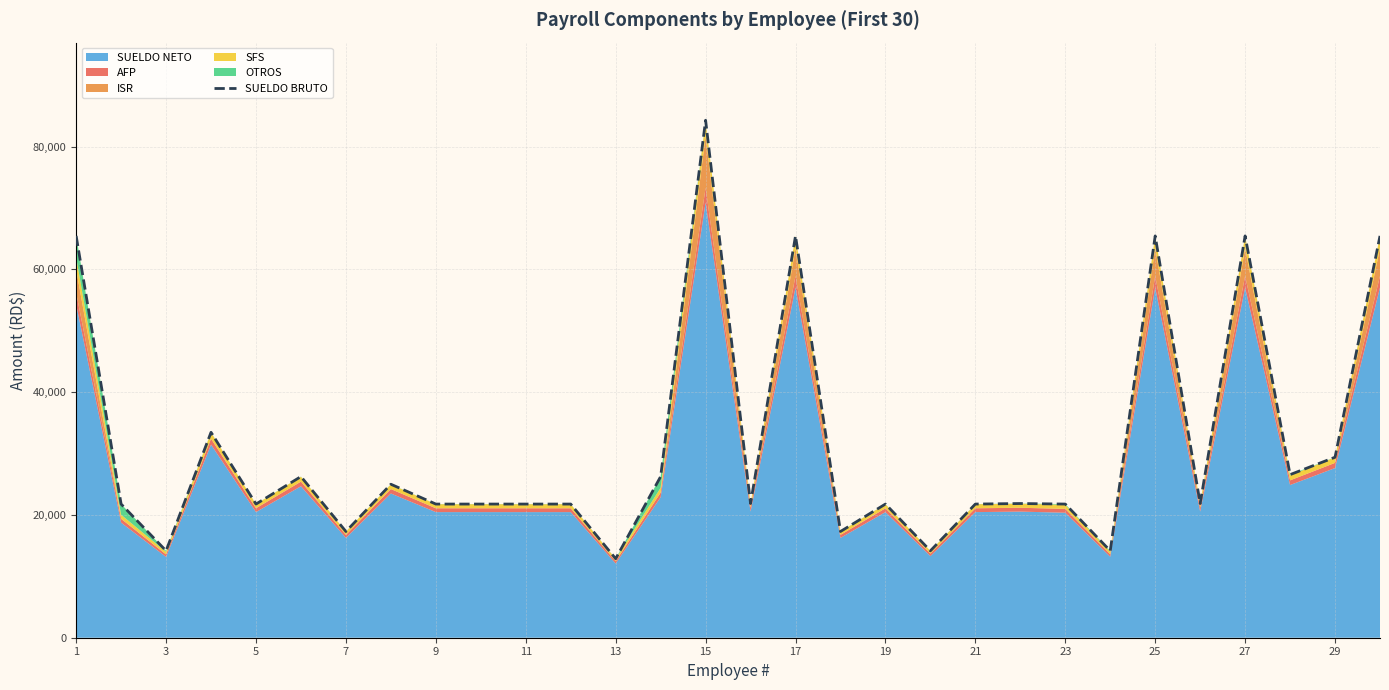

What is the minimum value for SUELDO BRUTO?

12870.0